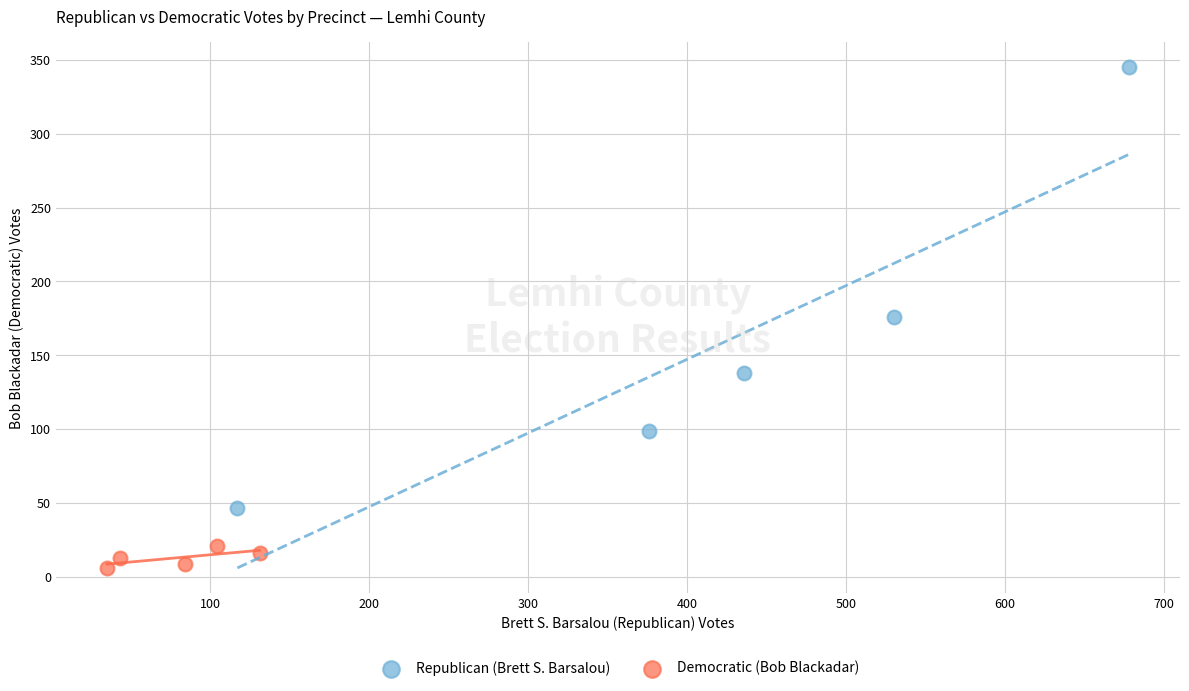

Which series contains the lowest Y value?

Democratic (Bob Blackadar)